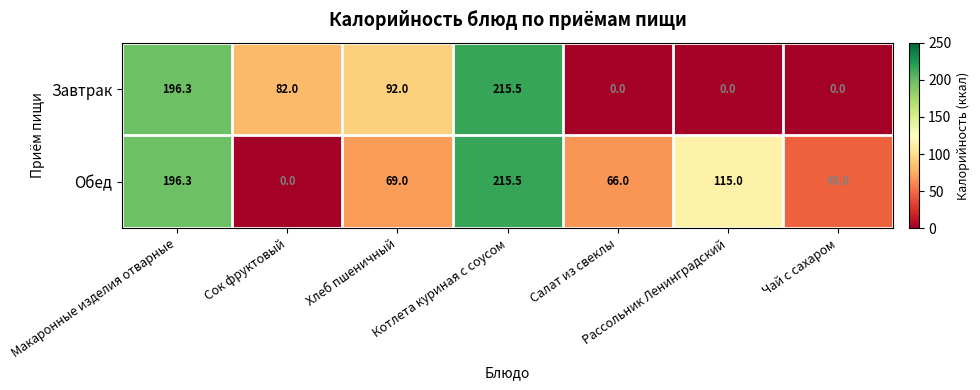

Count the number of data series in this chart.

2